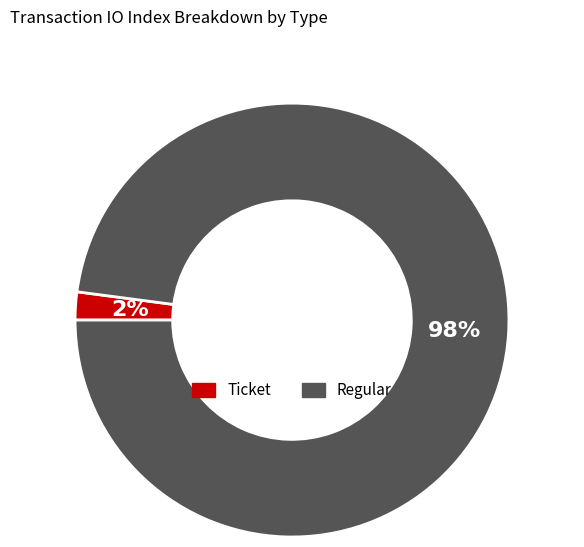

Rank the categories by value from highest to lowest.

Regular, Ticket